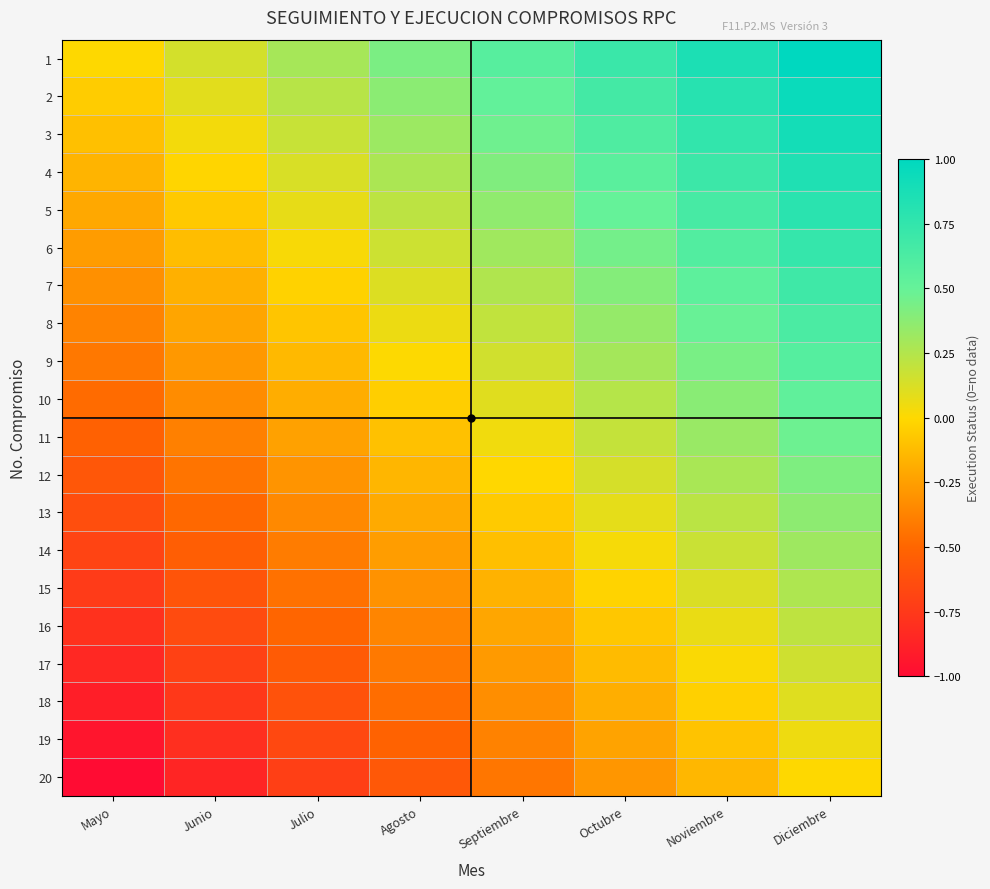

Reading right to left, what are all the values shown in this chart?

1: Diciembre=1.0	Noviembre=0.9	Octubre=0.7	Septiembre=0.6	Agosto=0.4	Julio=0.3	Junio=0.1	Mayo=0.0
2: Diciembre=0.9	Noviembre=0.8	Octubre=0.7	Septiembre=0.5	Agosto=0.4	Julio=0.2	Junio=0.1	Mayo=-0.1
3: Diciembre=0.9	Noviembre=0.8	Octubre=0.6	Septiembre=0.5	Agosto=0.3	Julio=0.2	Junio=0.0	Mayo=-0.1
4: Diciembre=0.8	Noviembre=0.7	Octubre=0.6	Septiembre=0.4	Agosto=0.3	Julio=0.1	Junio=-0.0	Mayo=-0.2
5: Diciembre=0.8	Noviembre=0.6	Octubre=0.5	Septiembre=0.4	Agosto=0.2	Julio=0.1	Junio=-0.1	Mayo=-0.2
6: Diciembre=0.7	Noviembre=0.6	Octubre=0.5	Septiembre=0.3	Agosto=0.2	Julio=0.0	Junio=-0.1	Mayo=-0.3
7: Diciembre=0.7	Noviembre=0.5	Octubre=0.4	Septiembre=0.3	Agosto=0.1	Julio=-0.0	Junio=-0.2	Mayo=-0.3
8: Diciembre=0.6	Noviembre=0.5	Octubre=0.3	Septiembre=0.2	Agosto=0.1	Julio=-0.1	Junio=-0.2	Mayo=-0.4
9: Diciembre=0.6	Noviembre=0.4	Octubre=0.3	Septiembre=0.2	Agosto=0.0	Julio=-0.1	Junio=-0.3	Mayo=-0.4
10: Diciembre=0.5	Noviembre=0.4	Octubre=0.2	Septiembre=0.1	Agosto=-0.0	Julio=-0.2	Junio=-0.3	Mayo=-0.5
11: Diciembre=0.5	Noviembre=0.3	Octubre=0.2	Septiembre=0.0	Agosto=-0.1	Julio=-0.2	Junio=-0.4	Mayo=-0.5
12: Diciembre=0.4	Noviembre=0.3	Octubre=0.1	Septiembre=-0.0	Agosto=-0.2	Julio=-0.3	Junio=-0.4	Mayo=-0.6
13: Diciembre=0.4	Noviembre=0.2	Octubre=0.1	Septiembre=-0.1	Agosto=-0.2	Julio=-0.3	Junio=-0.5	Mayo=-0.6
14: Diciembre=0.3	Noviembre=0.2	Octubre=0.0	Septiembre=-0.1	Agosto=-0.3	Julio=-0.4	Junio=-0.5	Mayo=-0.7
15: Diciembre=0.3	Noviembre=0.1	Octubre=-0.0	Septiembre=-0.2	Agosto=-0.3	Julio=-0.5	Junio=-0.6	Mayo=-0.7
16: Diciembre=0.2	Noviembre=0.1	Octubre=-0.1	Septiembre=-0.2	Agosto=-0.4	Julio=-0.5	Junio=-0.6	Mayo=-0.8
17: Diciembre=0.2	Noviembre=0.0	Octubre=-0.1	Septiembre=-0.3	Agosto=-0.4	Julio=-0.6	Junio=-0.7	Mayo=-0.8
18: Diciembre=0.1	Noviembre=-0.0	Octubre=-0.2	Septiembre=-0.3	Agosto=-0.5	Julio=-0.6	Junio=-0.8	Mayo=-0.9
19: Diciembre=0.1	Noviembre=-0.1	Octubre=-0.2	Septiembre=-0.4	Agosto=-0.5	Julio=-0.7	Junio=-0.8	Mayo=-0.9
20: Diciembre=0.0	Noviembre=-0.1	Octubre=-0.3	Septiembre=-0.4	Agosto=-0.6	Julio=-0.7	Junio=-0.9	Mayo=-1.0